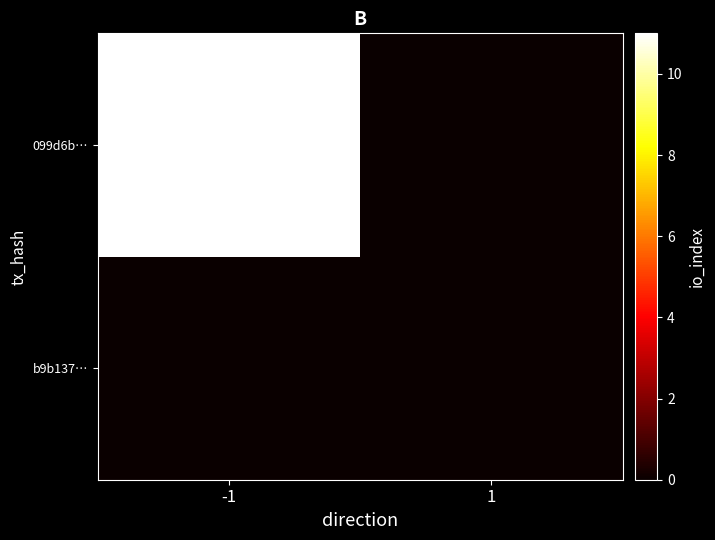

Which has a higher value, -1 or 1?

-1